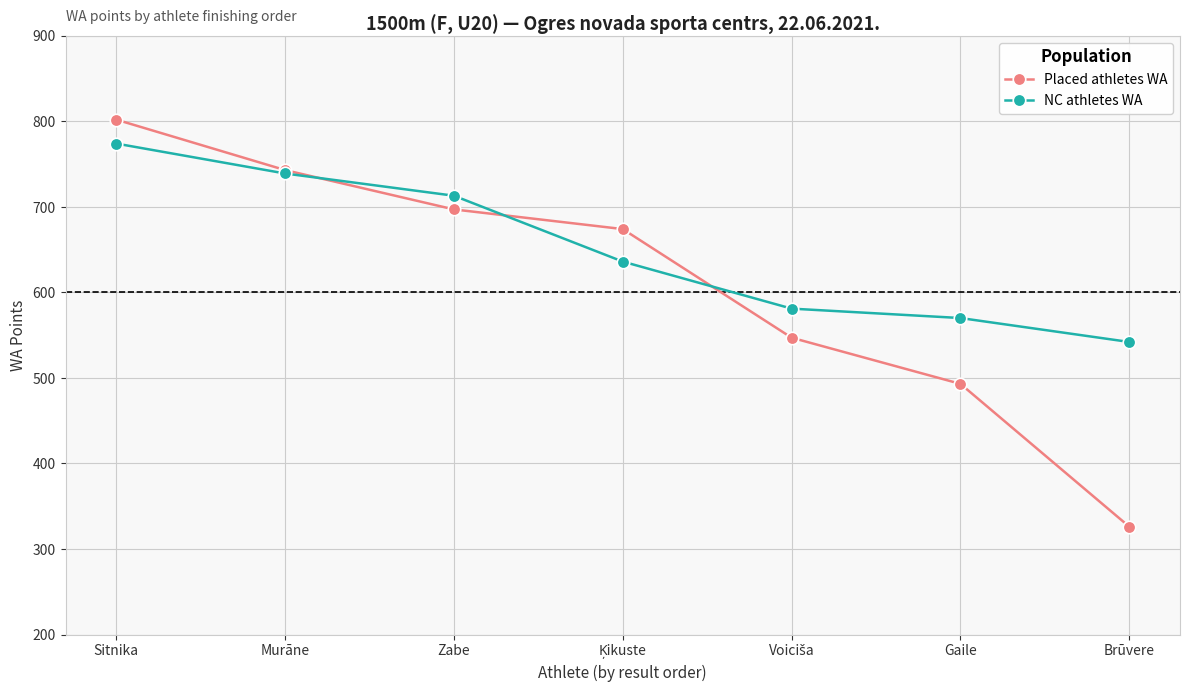

The Placed athletes WA series shows 493 at Gaile. True or false?

True